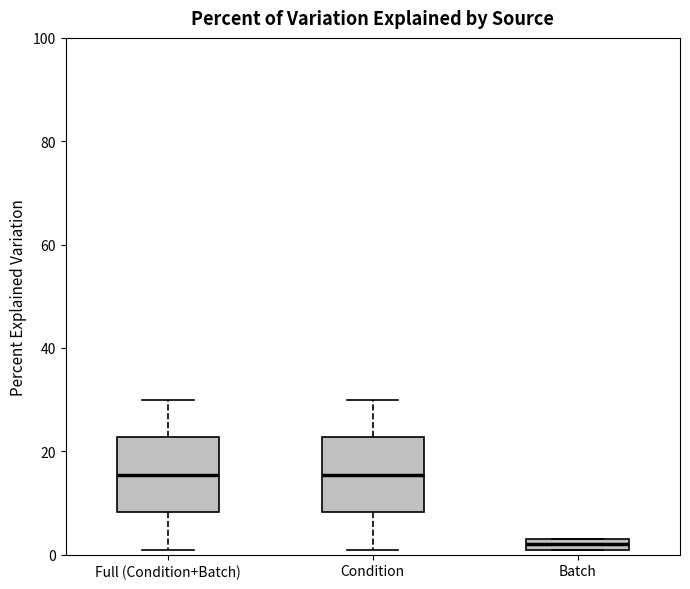

Where is the upper edge of the box for Batch on the y-axis? The values are not printed on the chart, so give them approximately, as read against the axis.

4